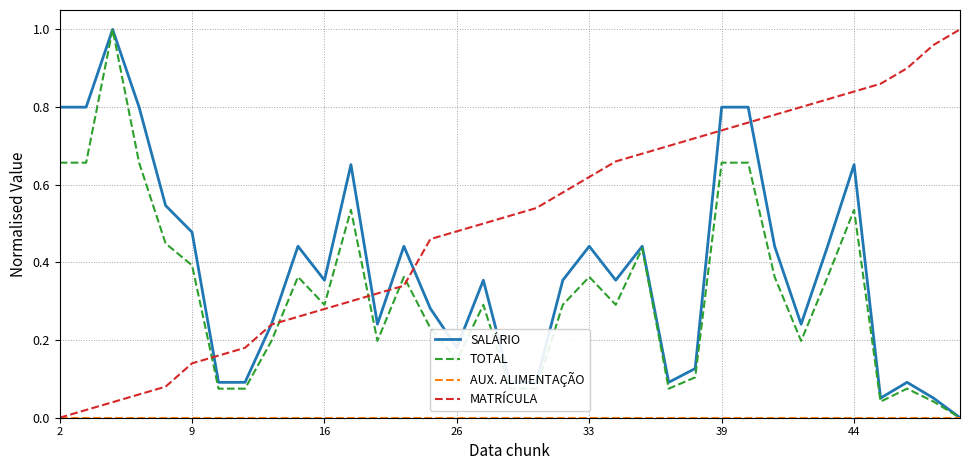

Which series has the largest total across all categories?

MATRÍCULA